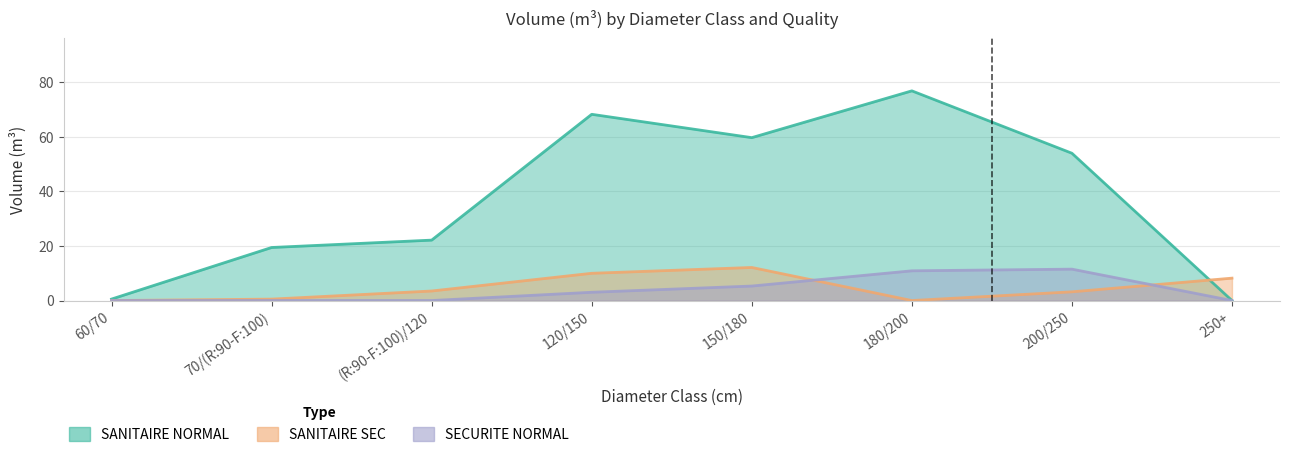

Where does the SANITAIRE NORMAL produit_vtgr series first go above 53?

120/150